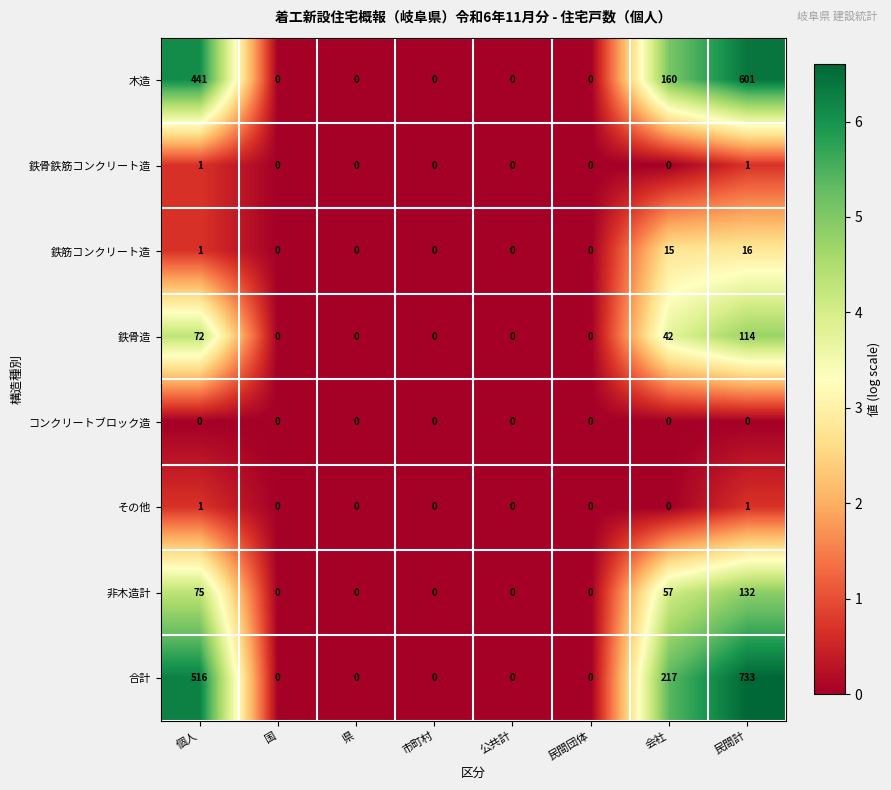

What is the difference between the maximum and second lowest values in the 合計 series?

733